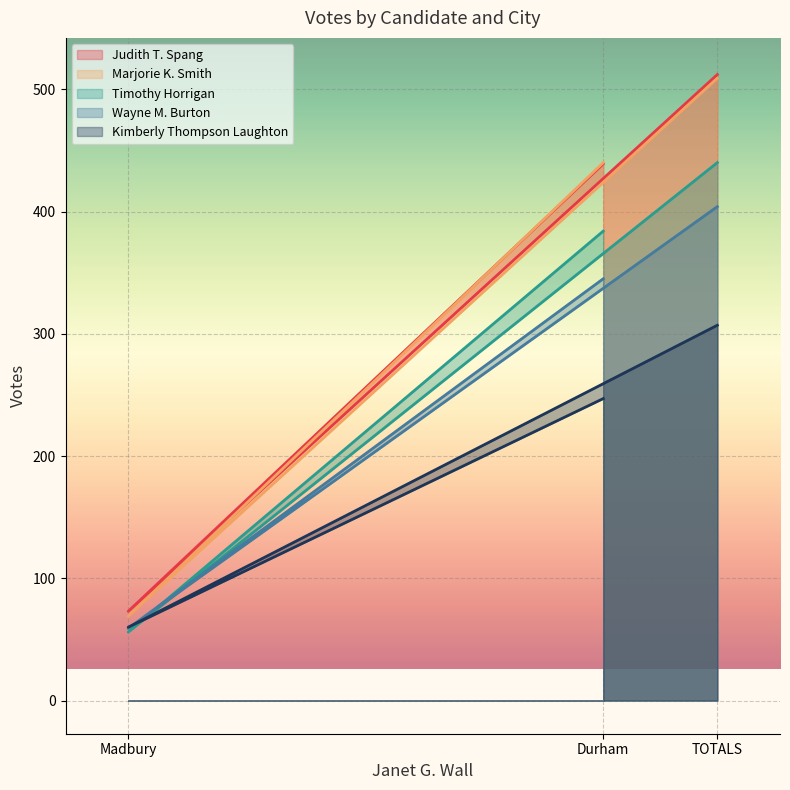

Which series has the largest total across all categories?

Judith T. Spang